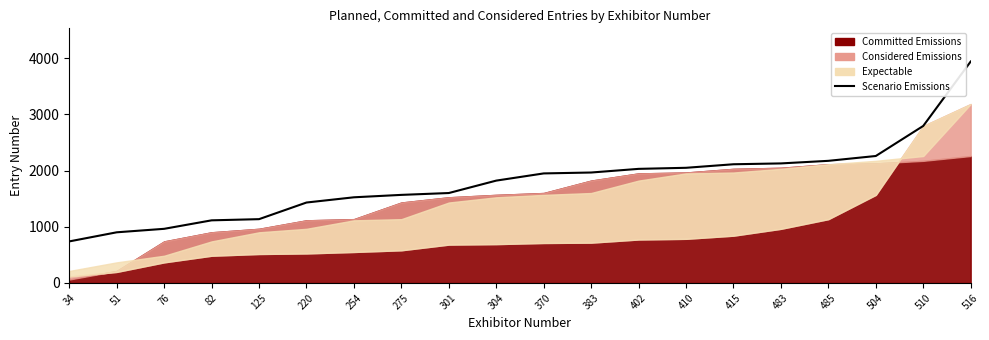

At which label is the value closest to 2340?

504